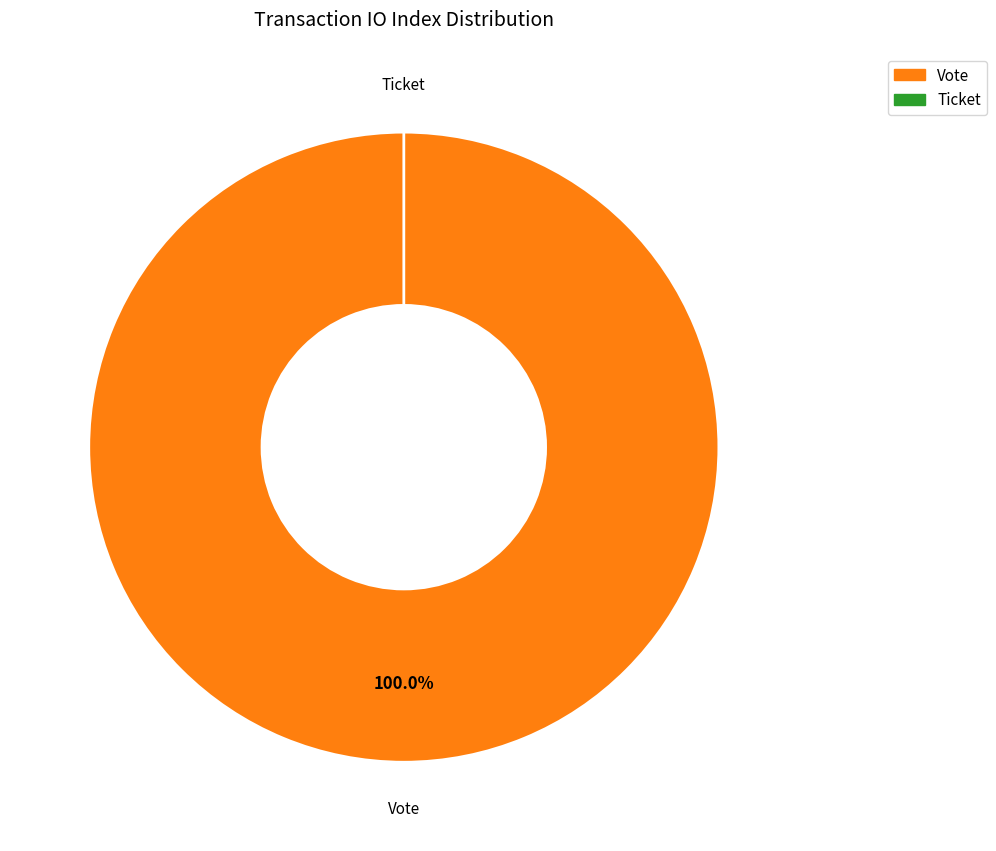

Combined, what portion of the pie is Vote and Ticket?

100.0%